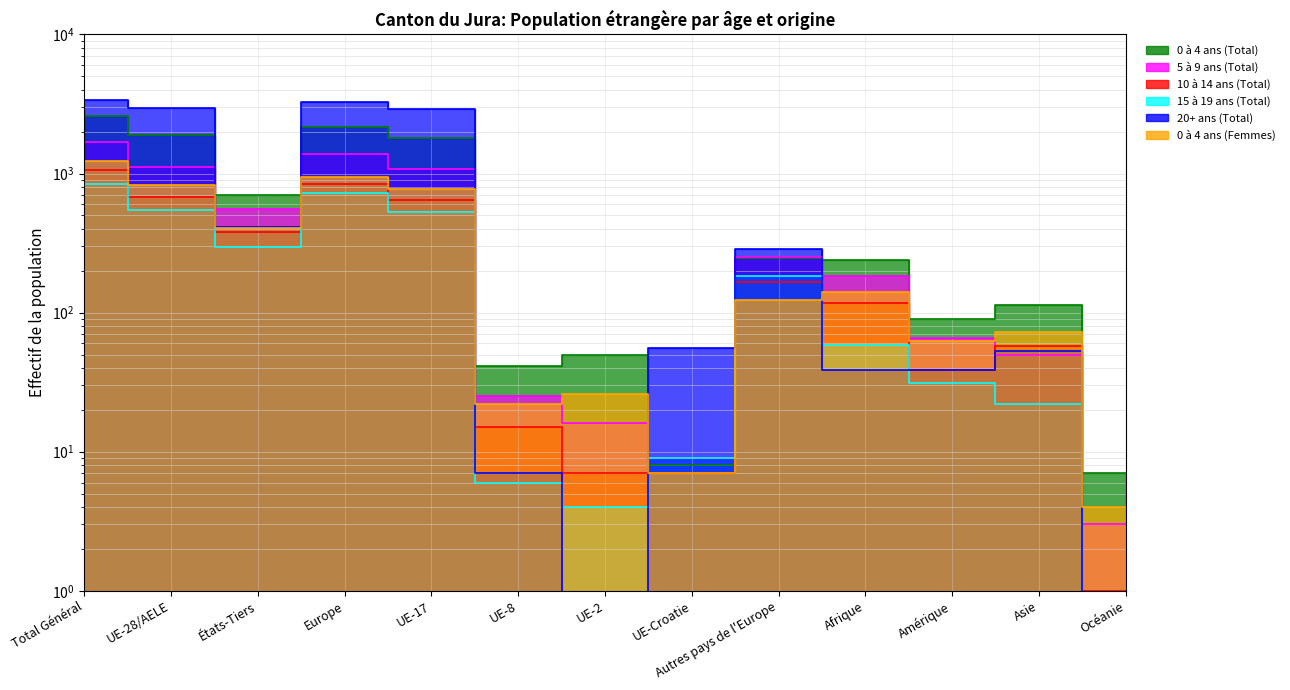

What is the label of the 6th point from the left?

UE-8